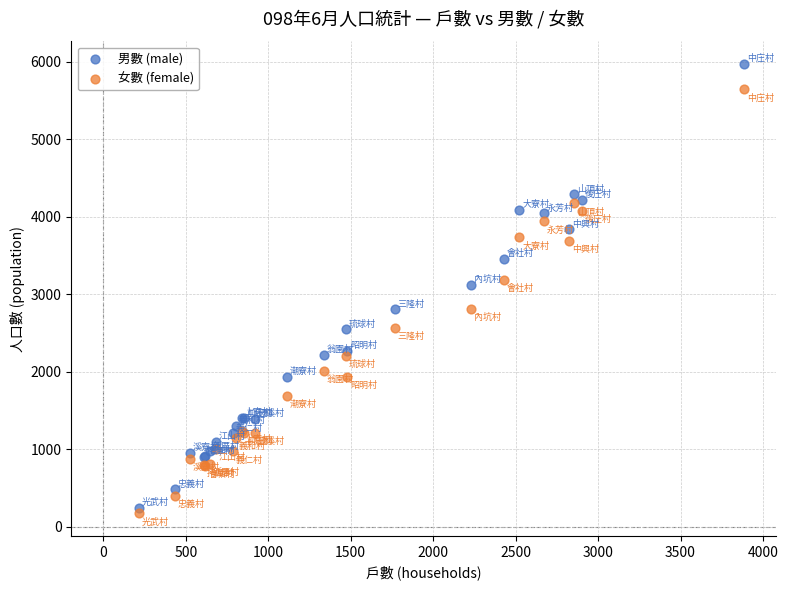

What are all the series names shown in the legend?

男數 (male), 女數 (female)